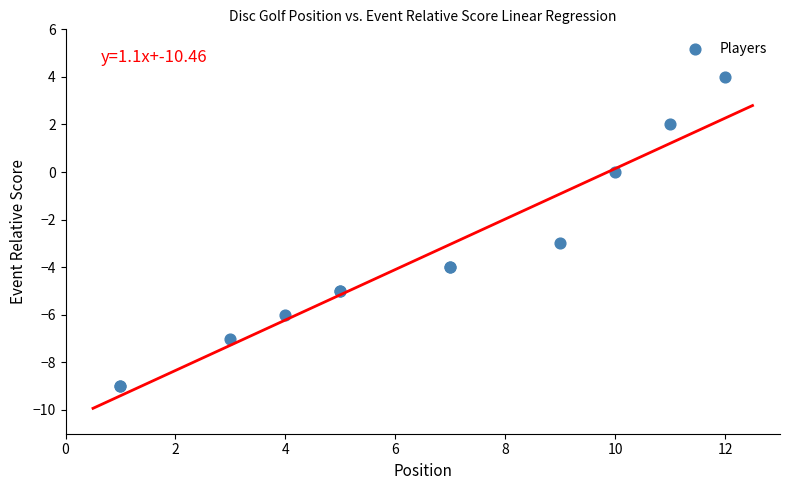

What Y value in the scatter plot is closest to -2?

-3